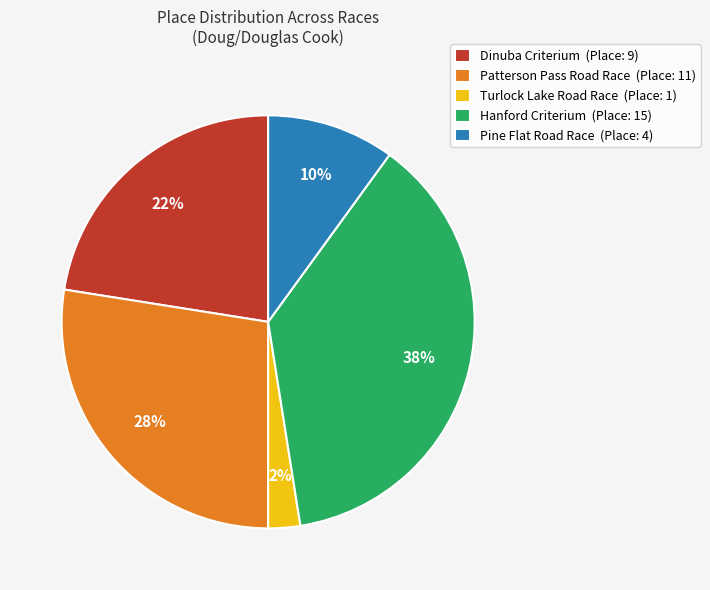

True or false: Hanford Criterium accounts for 38% of the total.

True